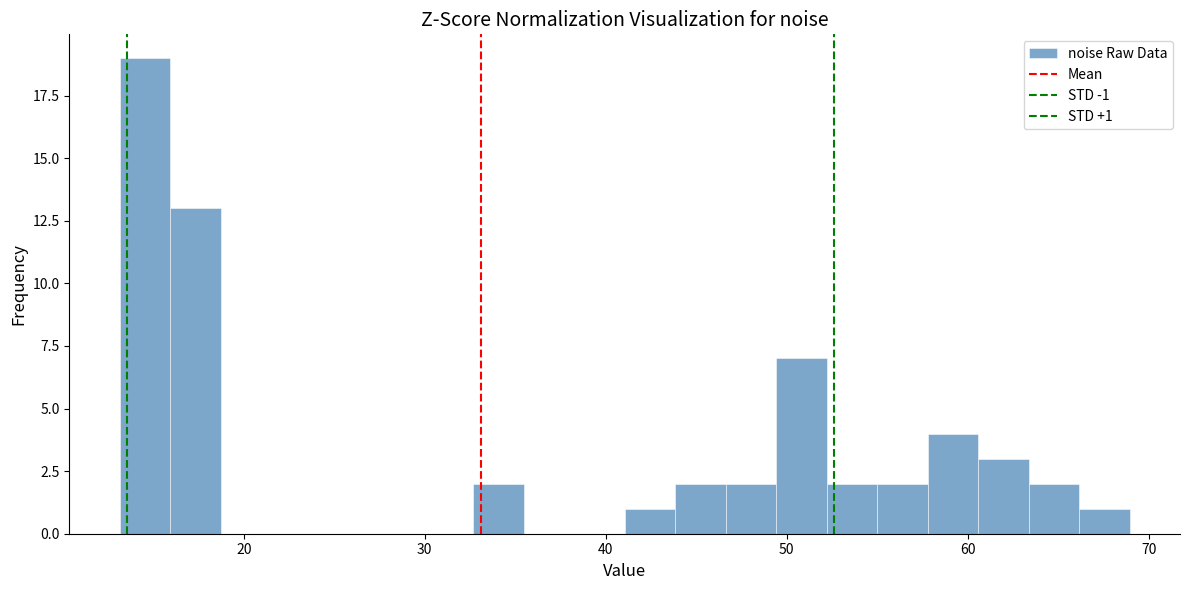

Around what value on the x-axis is the tallest bar? Give the approximate position of its centre, as read against the axis.

15